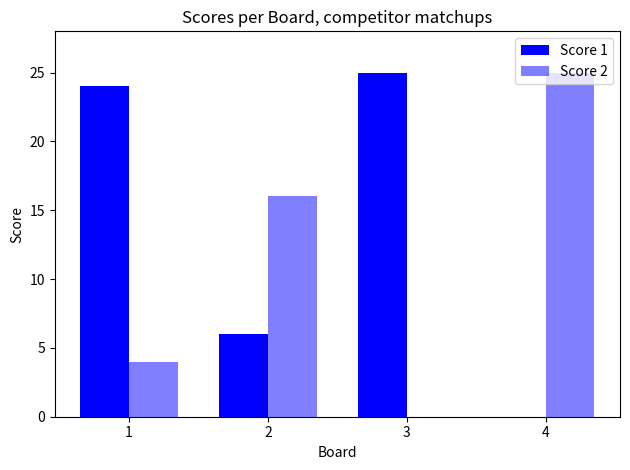

At which category is the sum across all series the highest?

1